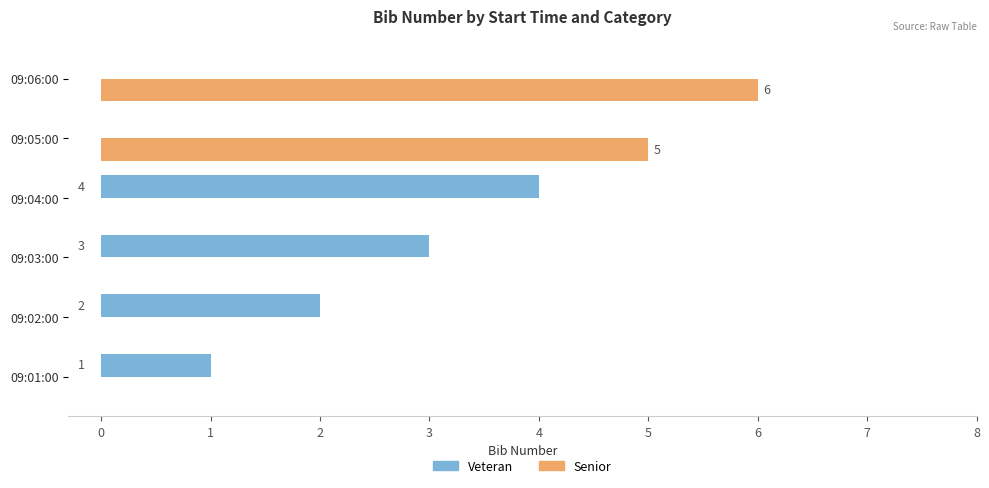

True or false: Senior has a value of 0 at 09:01:00.

True